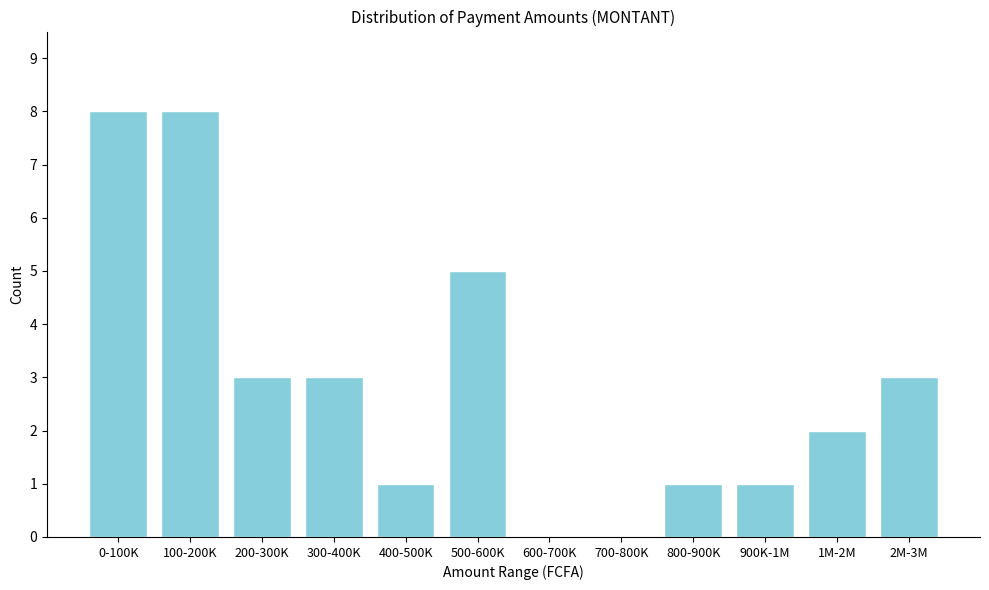

Reading left to right, list all the values displayed in this chart.

0-100K=8	100-200K=8	200-300K=3	300-400K=3	400-500K=1	500-600K=5	600-700K=0	700-800K=0	800-900K=1	900K-1M=1	1M-2M=2	2M-3M=3